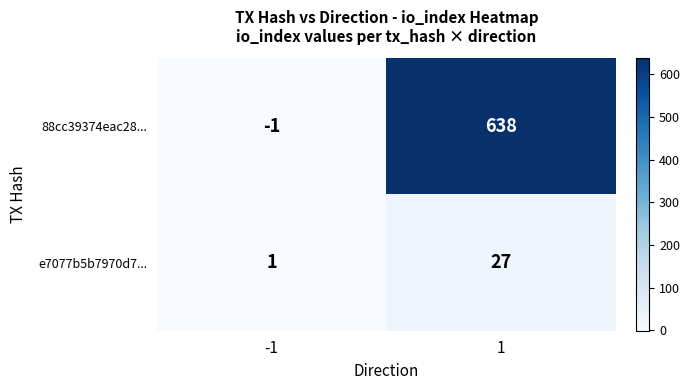

What is the greatest value displayed?

638